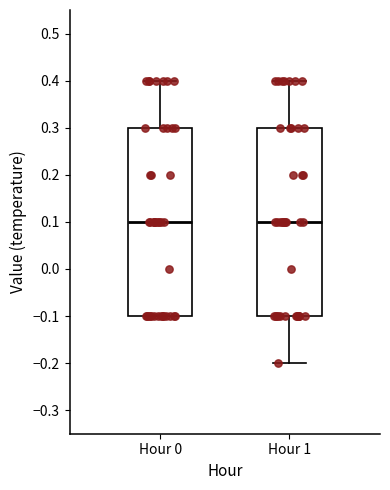

Where is the upper edge of the box for Hour 1 on the y-axis? The values are not printed on the chart, so give them approximately, as read against the axis.

0.3